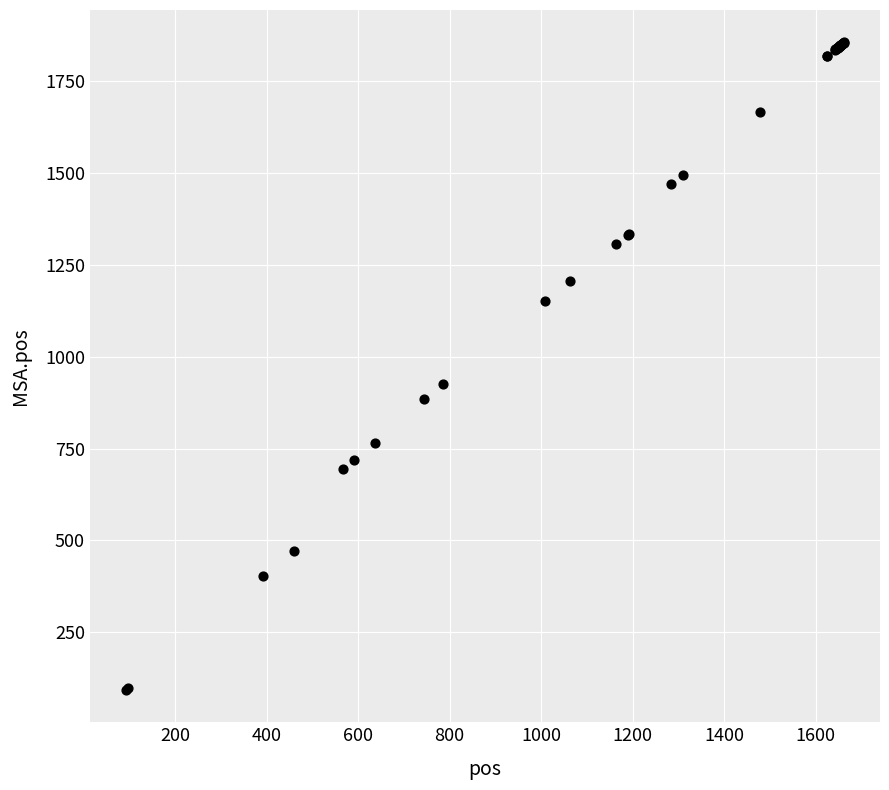

What Y value in the scatter plot is closest to 974?

927